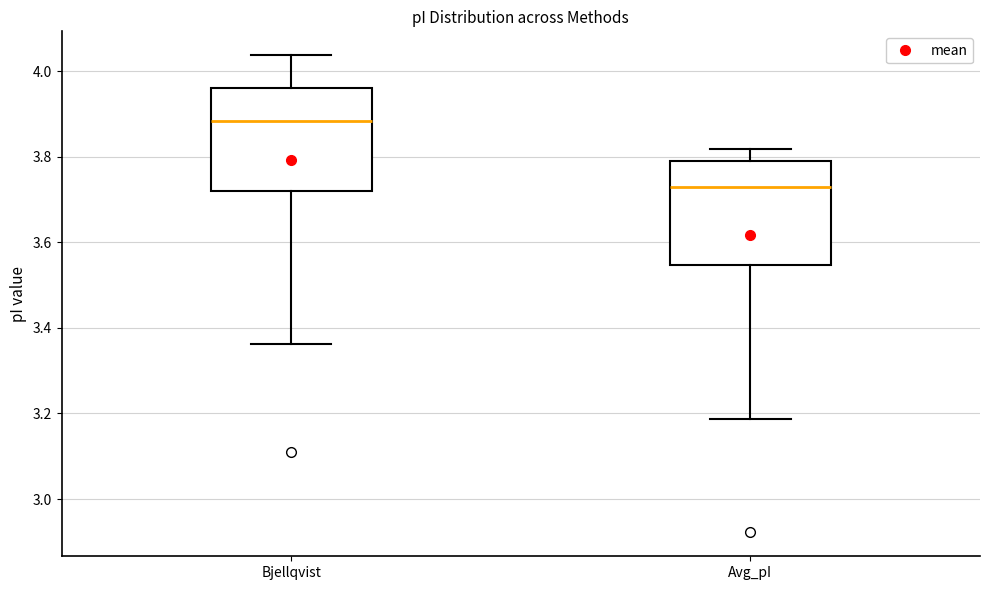

Reading left to right, read every box against the y-axis: the position of its median line, the range the box covers, and the ends of its whiskers. The values are not printed on the chart, so give them approximately, as read against the axis.

Bjellqvist: median 3.88, box 3.72 to 3.96, whiskers 3.36 to 4.04
Avg_pI: median 3.72, box 3.54 to 3.80, whiskers 3.18 to 3.82